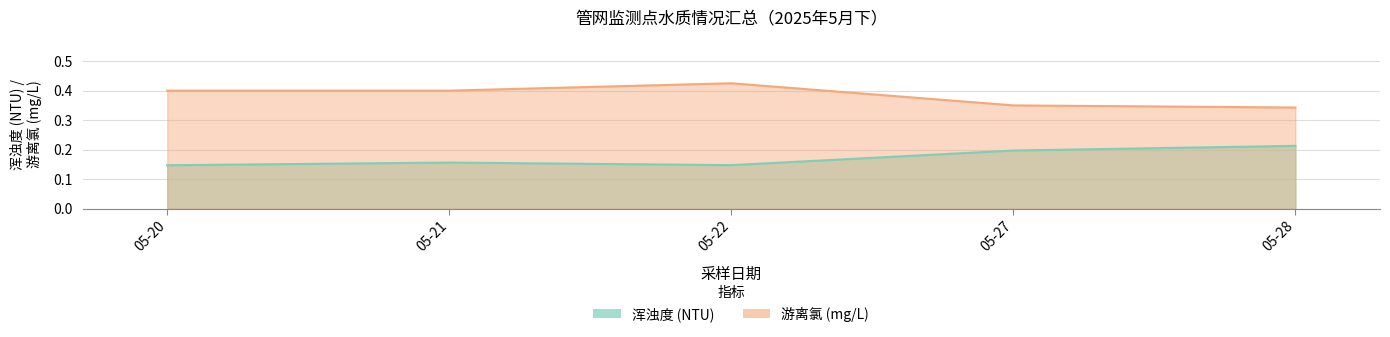

Rank the series at 05-27 from highest to lowest value.

游离氯 (mg/L), 浑浊度 (NTU)